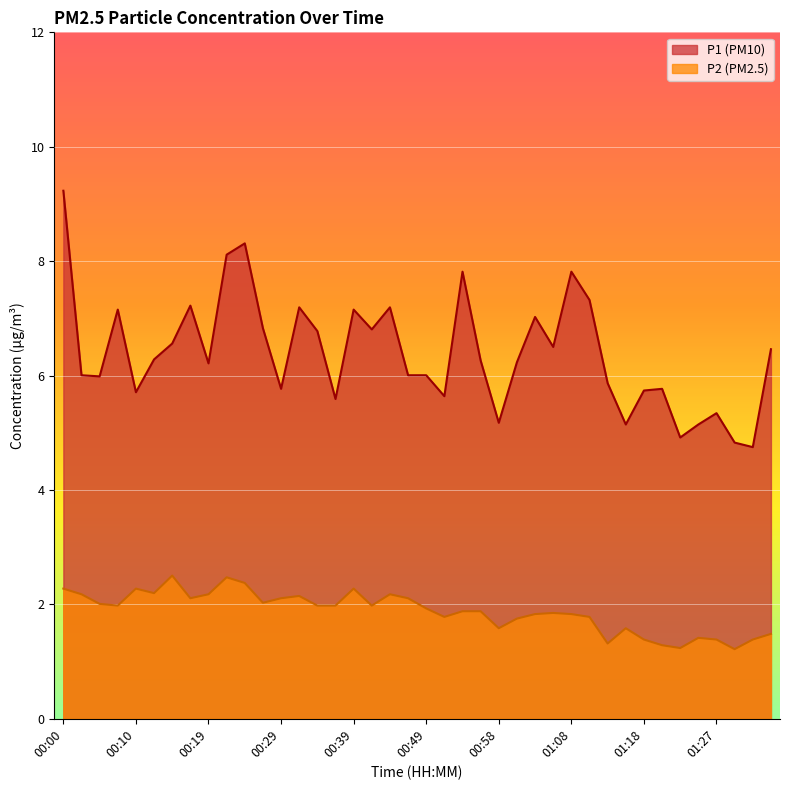

At which label does P2 reach its minimum?

01:30